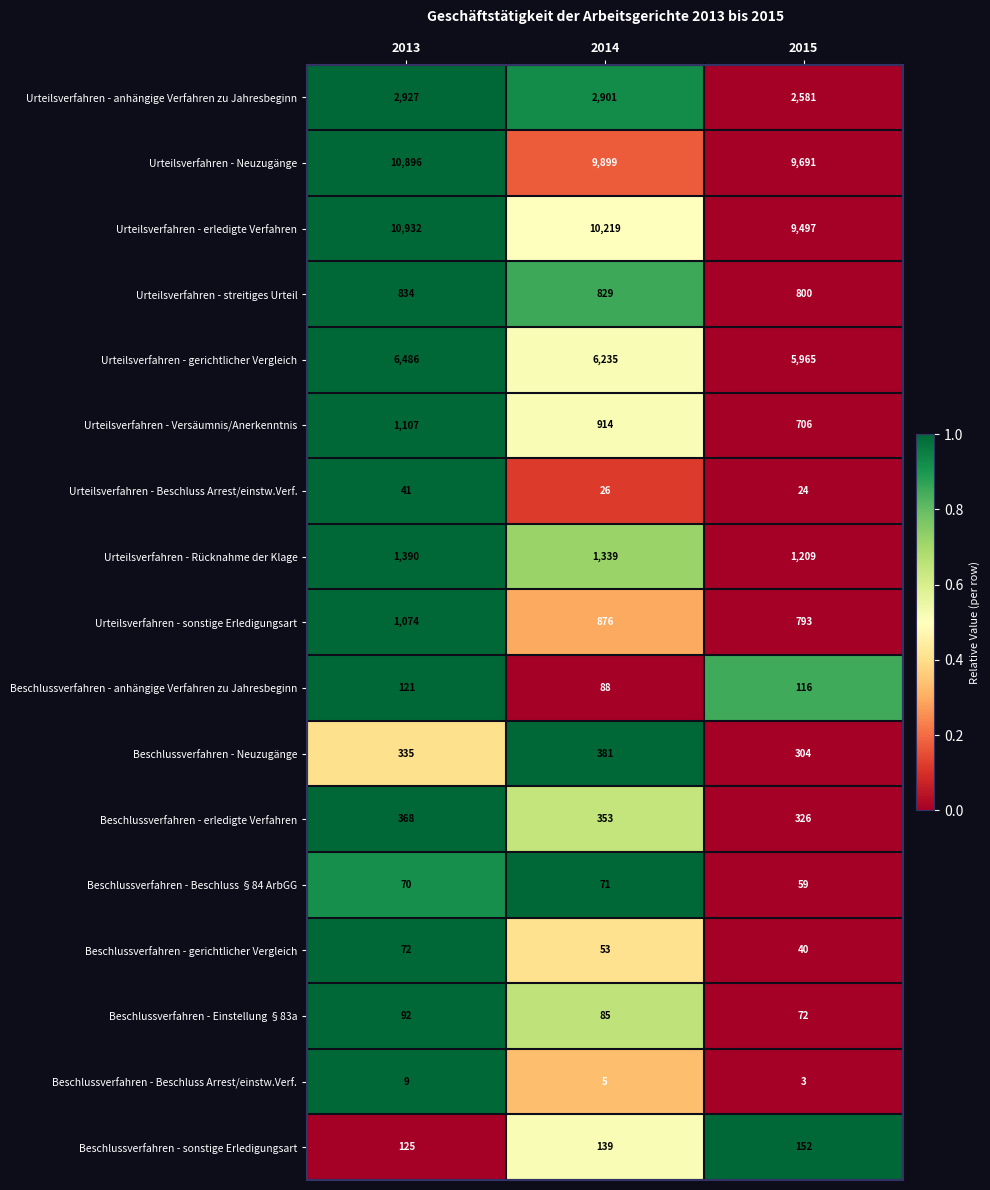

Count the Urteilsverfahren - gerichtlicher Vergleich values in the range 5965 to 6486.

3